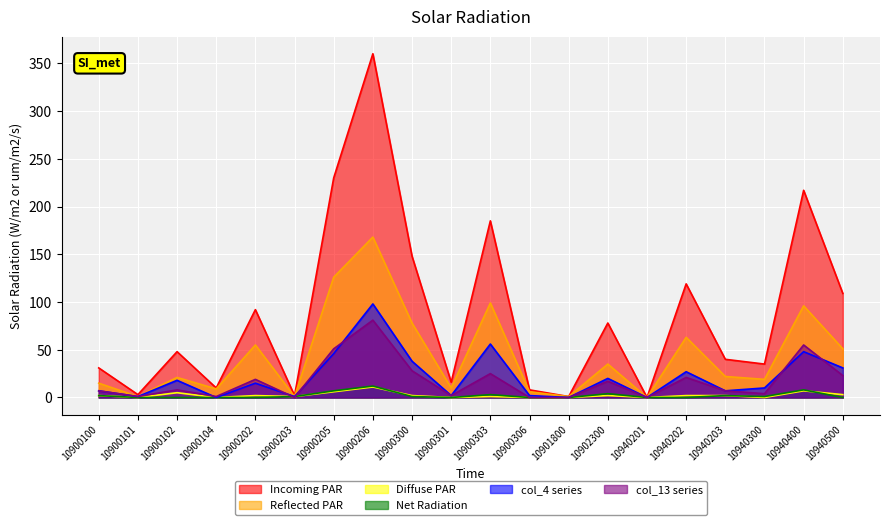

Which series has the largest range (max minus min)?

Incoming PAR